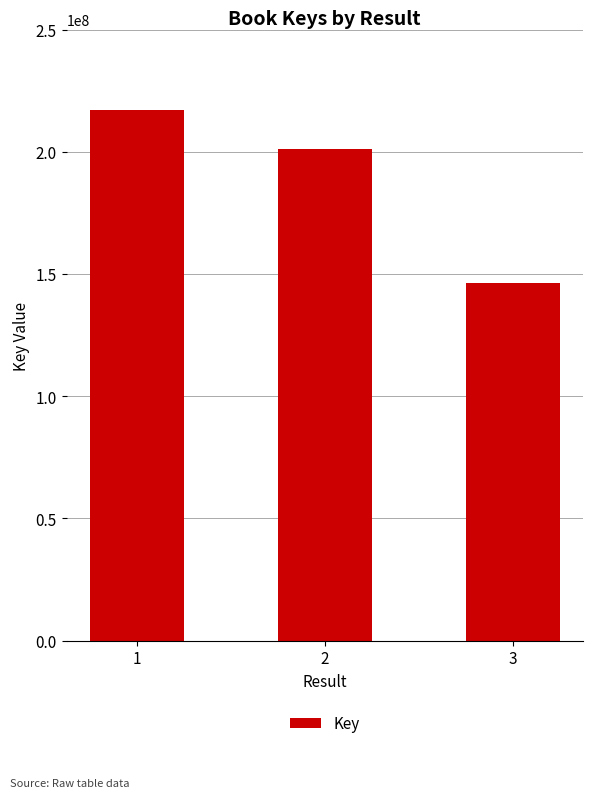

Reading left to right, extract all data points from this chart.

217139506	201160383	146338277